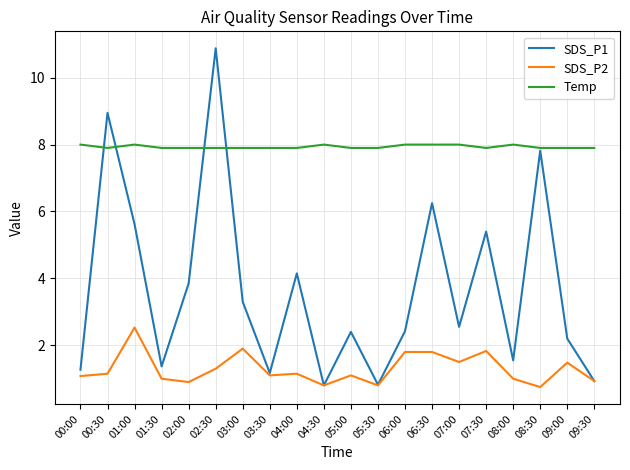

At 06:00, list the series in order from largest to smallest.

Temp, SDS_P1, SDS_P2